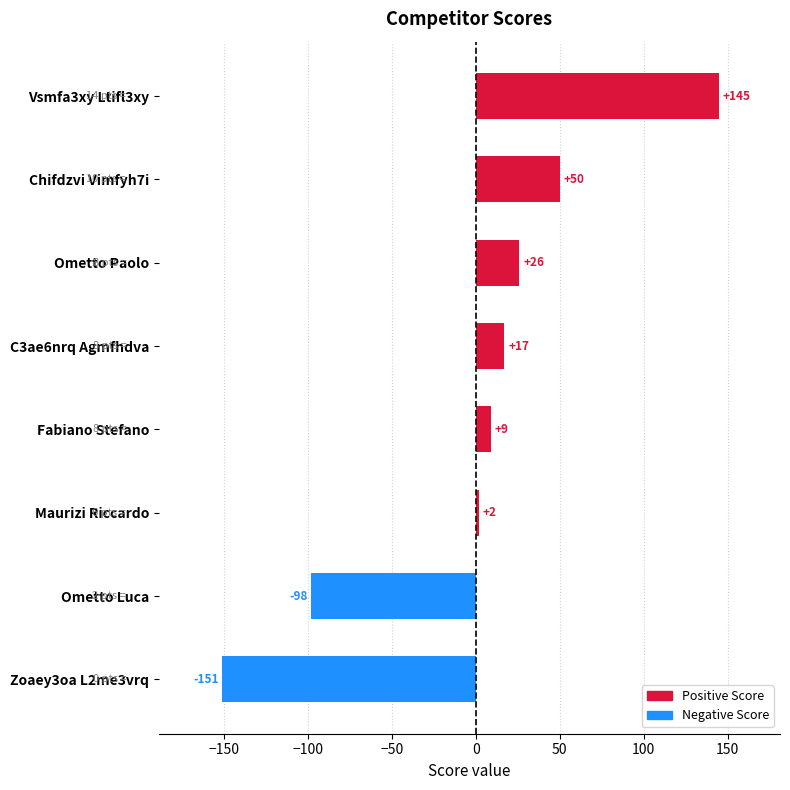

True or false: the data shows -98 at Ometto Luca.

True